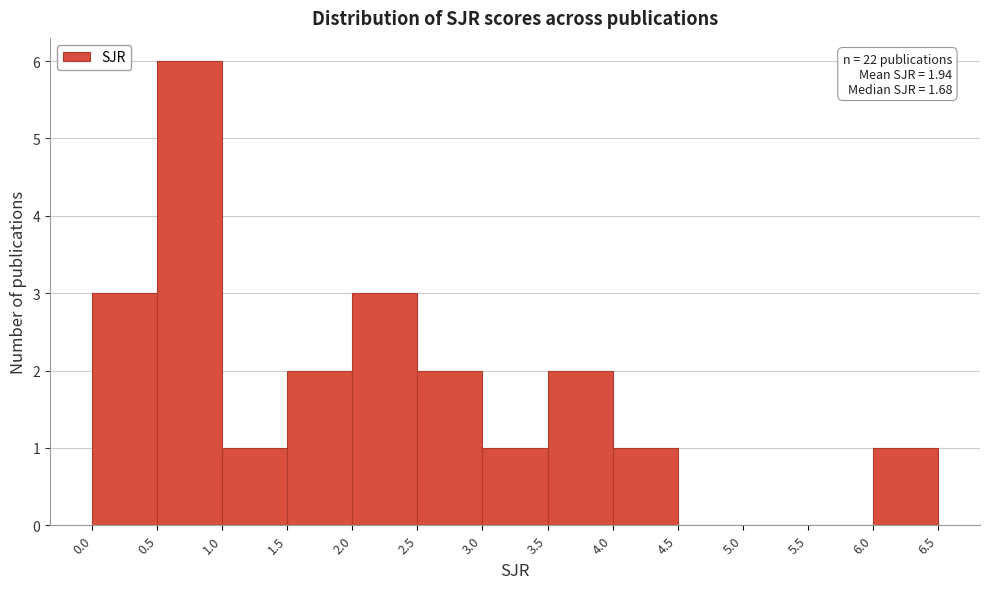

Which range on the x-axis has the tallest bar?

0.5 to 1.0